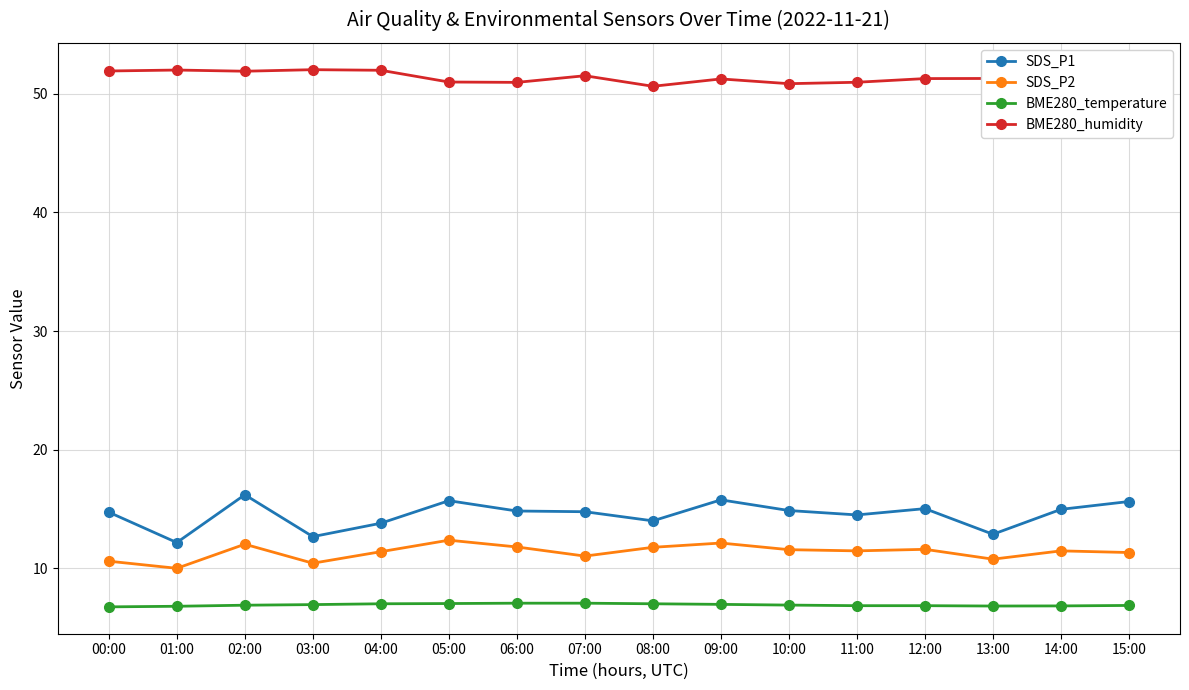

How many distinct data groups are displayed?

4